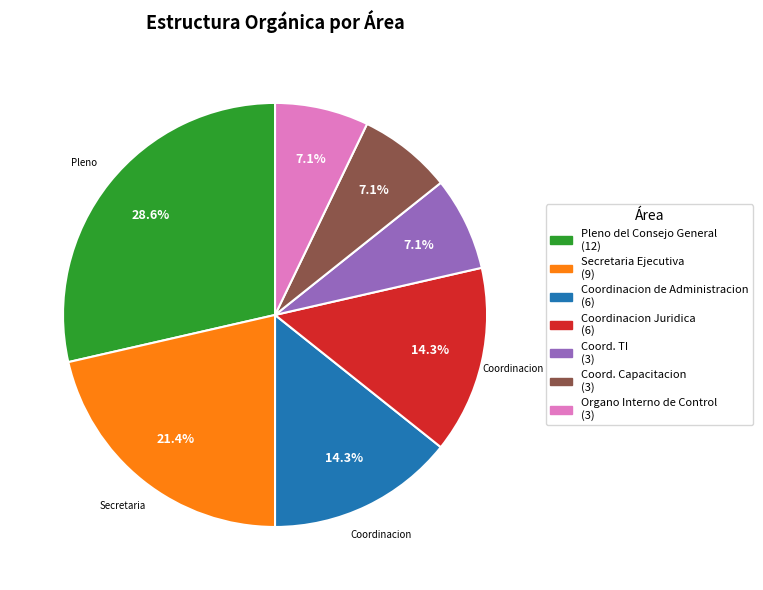

Is there a majority slice in this chart?

No